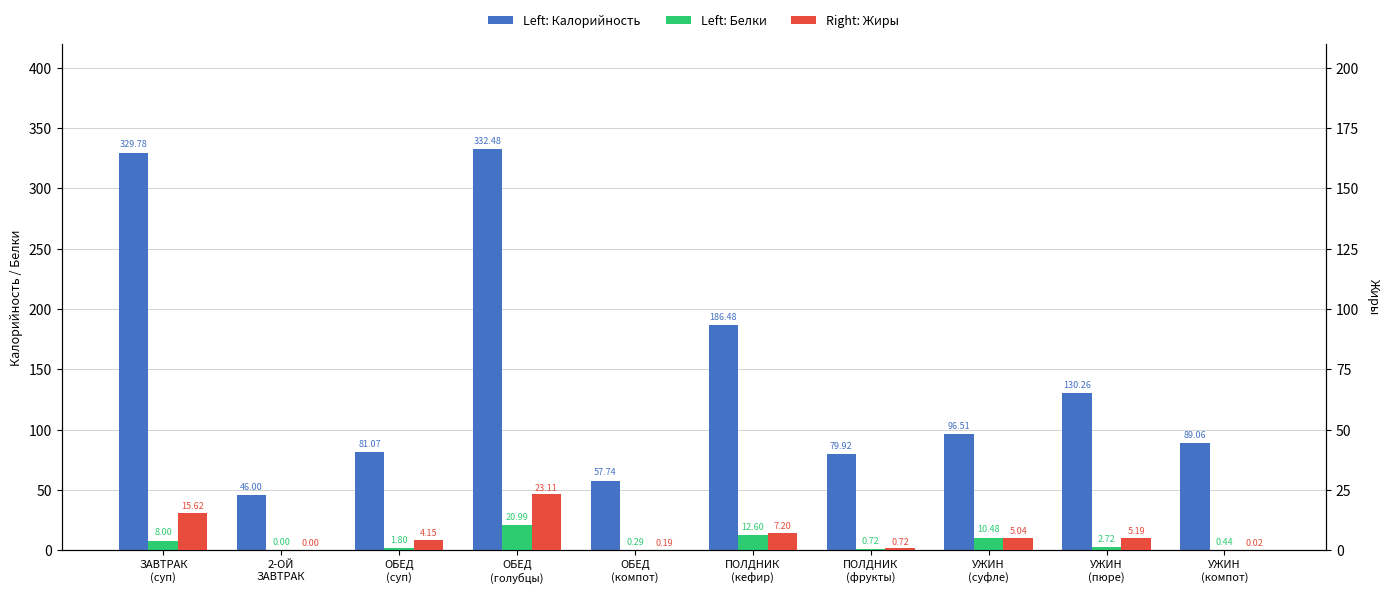

Reading left to right, extract all data points from this chart.

Калорийность: ЗАВТРАК
(суп)=329.8	2-ОЙ
ЗАВТРАК=46.0	ОБЕД
(суп)=81.1	ОБЕД
(голубцы)=332.5	ОБЕД
(компот)=57.7	ПОЛДНИК
(кефир)=186.5	ПОЛДНИК
(фрукты)=79.9	УЖИН
(суфле)=96.5	УЖИН
(пюре)=130.3	УЖИН
(компот)=89.1
Белки: ЗАВТРАК
(суп)=8.0	2-ОЙ
ЗАВТРАК=0.0	ОБЕД
(суп)=1.8	ОБЕД
(голубцы)=21.0	ОБЕД
(компот)=0.3	ПОЛДНИК
(кефир)=12.6	ПОЛДНИК
(фрукты)=0.7	УЖИН
(суфле)=10.5	УЖИН
(пюре)=2.7	УЖИН
(компот)=0.4
Жиры: ЗАВТРАК
(суп)=15.6	2-ОЙ
ЗАВТРАК=0.0	ОБЕД
(суп)=4.2	ОБЕД
(голубцы)=23.1	ОБЕД
(компот)=0.2	ПОЛДНИК
(кефир)=7.2	ПОЛДНИК
(фрукты)=0.7	УЖИН
(суфле)=5.0	УЖИН
(пюре)=5.2	УЖИН
(компот)=0.0